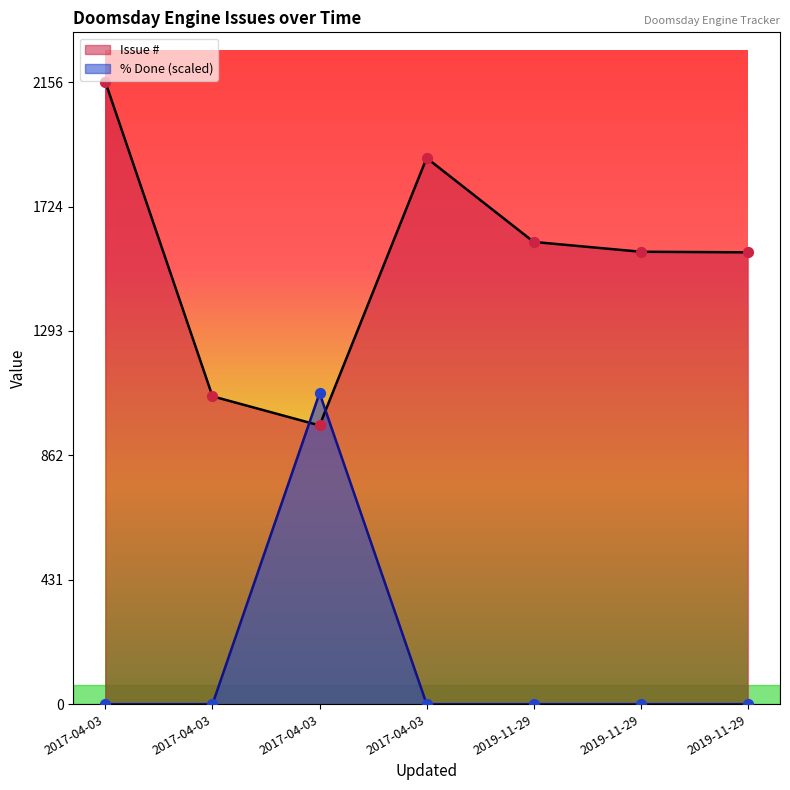

Which has a higher value, 2017-04-03 or 2017-04-03?

2017-04-03